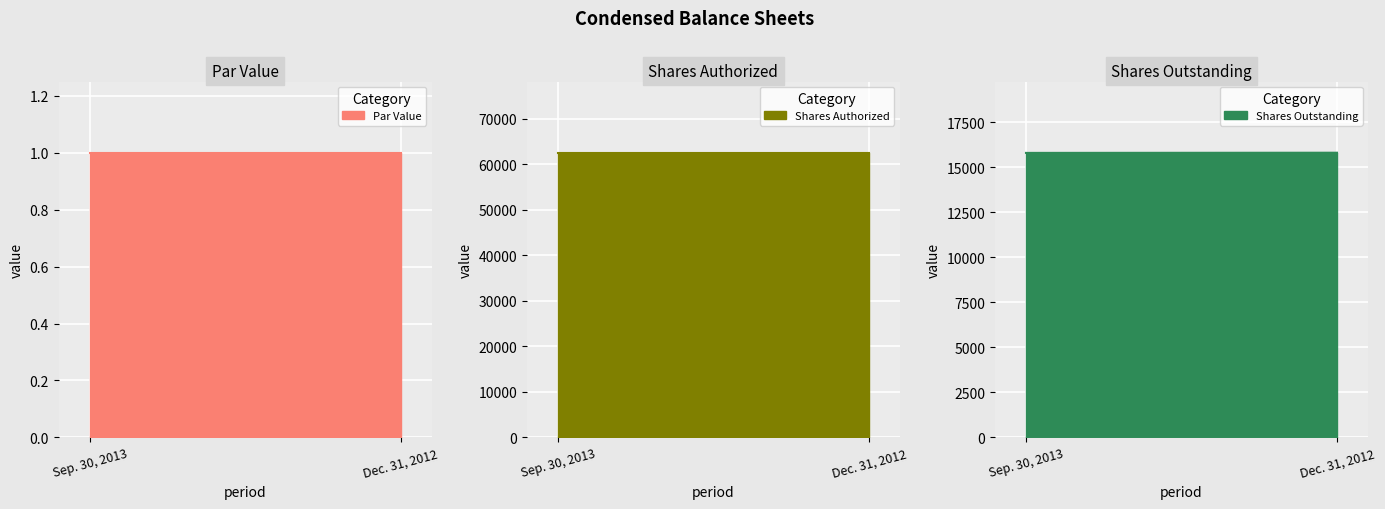

Is the value of Shares Outstanding at Sep. 30, 2013 greater than the value of Shares Authorized at Dec. 31, 2012?

No